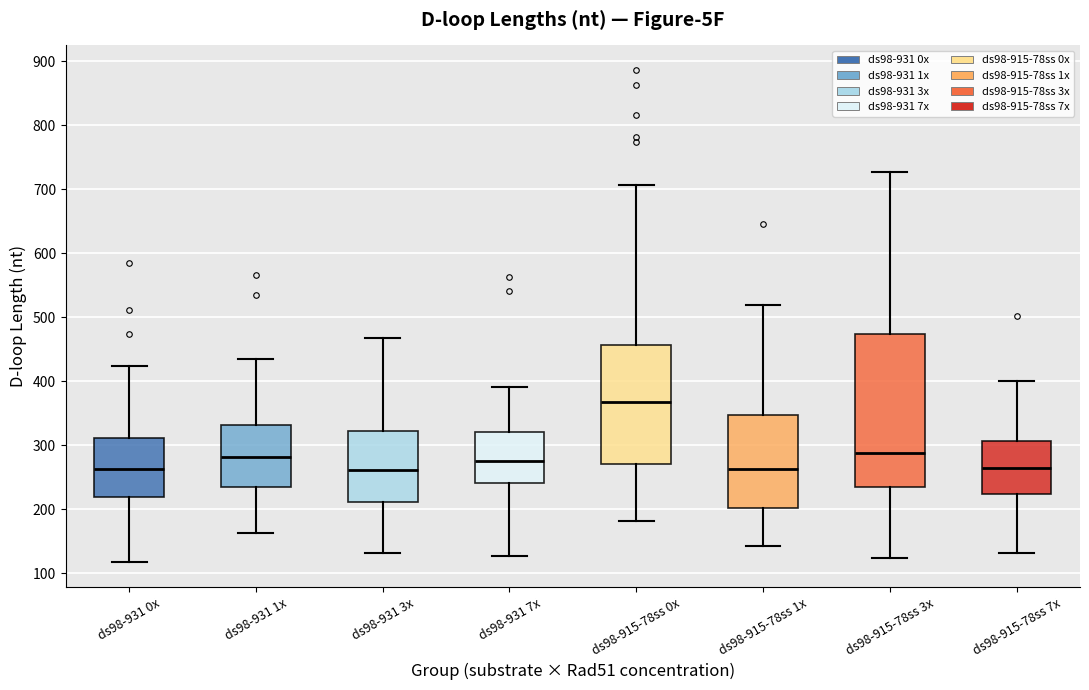

Reading left to right, read every box against the y-axis: the position of its median line, the range the box covers, and the ends of its whiskers. The values are not printed on the chart, so give them approximately, as read against the axis.

ds98-931 0x: median 260, box 220 to 310, whiskers 120 to 420
ds98-931 1x: median 280, box 230 to 330, whiskers 160 to 430
ds98-931 3x: median 260, box 210 to 320, whiskers 130 to 470
ds98-931 7x: median 280, box 240 to 320, whiskers 130 to 390
ds98-915-78ss 0x: median 370, box 270 to 460, whiskers 180 to 710
ds98-915-78ss 1x: median 260, box 200 to 350, whiskers 140 to 520
ds98-915-78ss 3x: median 290, box 230 to 470, whiskers 120 to 730
ds98-915-78ss 7x: median 260, box 220 to 310, whiskers 130 to 400